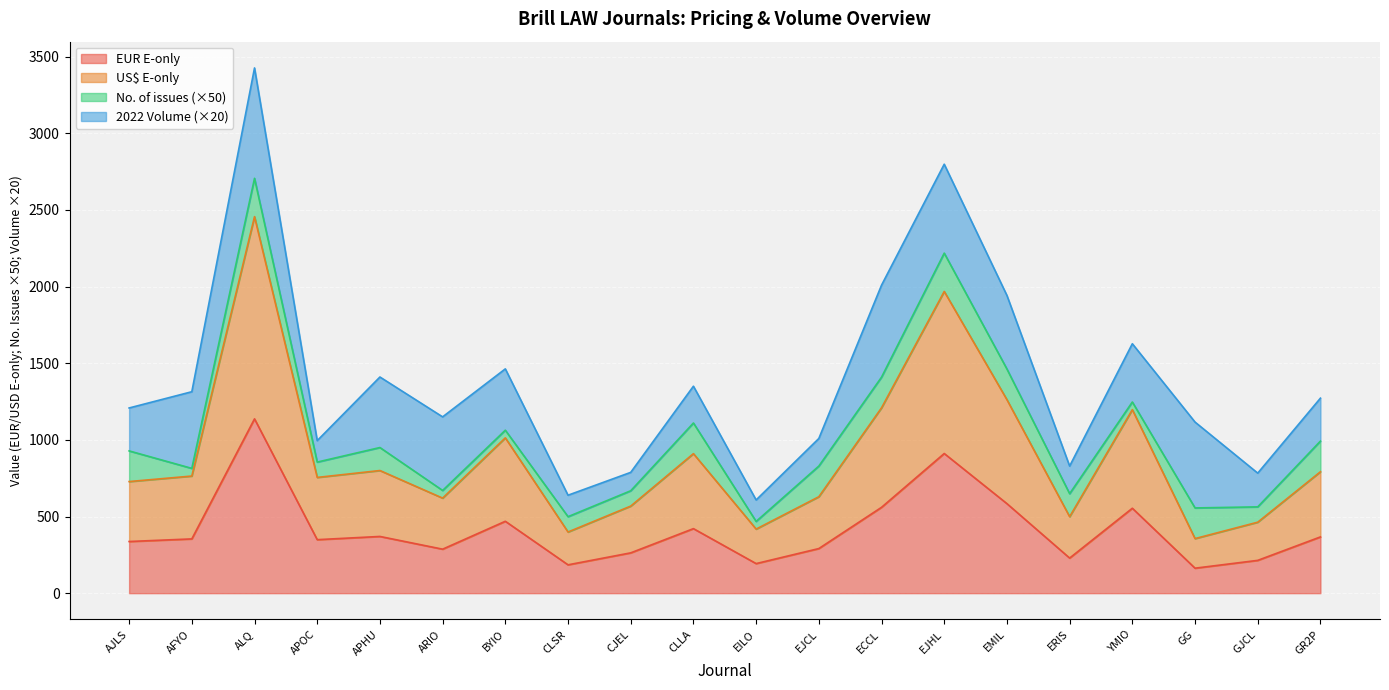

Which has a higher value, EJHL or CLSR?

EJHL